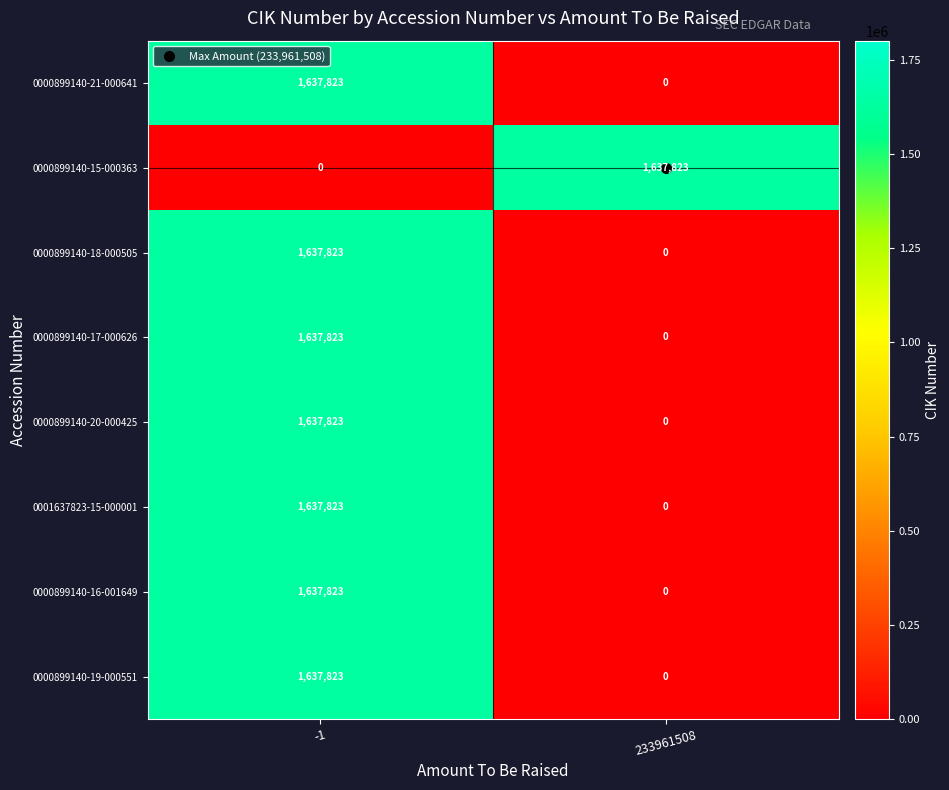

List the labels in order of 0000899140-21-000641 value, largest first.

-1, 233961508